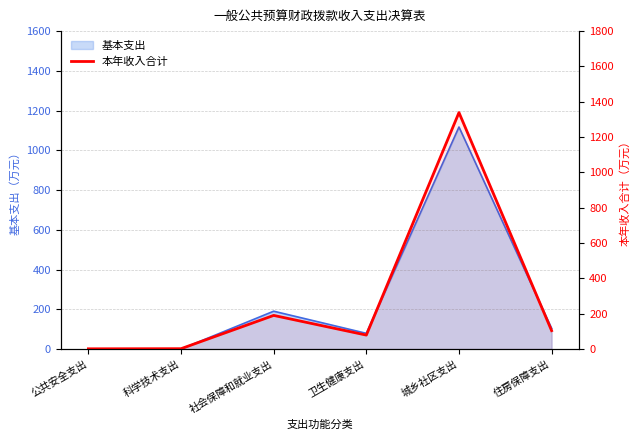

What value does the data have at 公共安全支出?

1.5